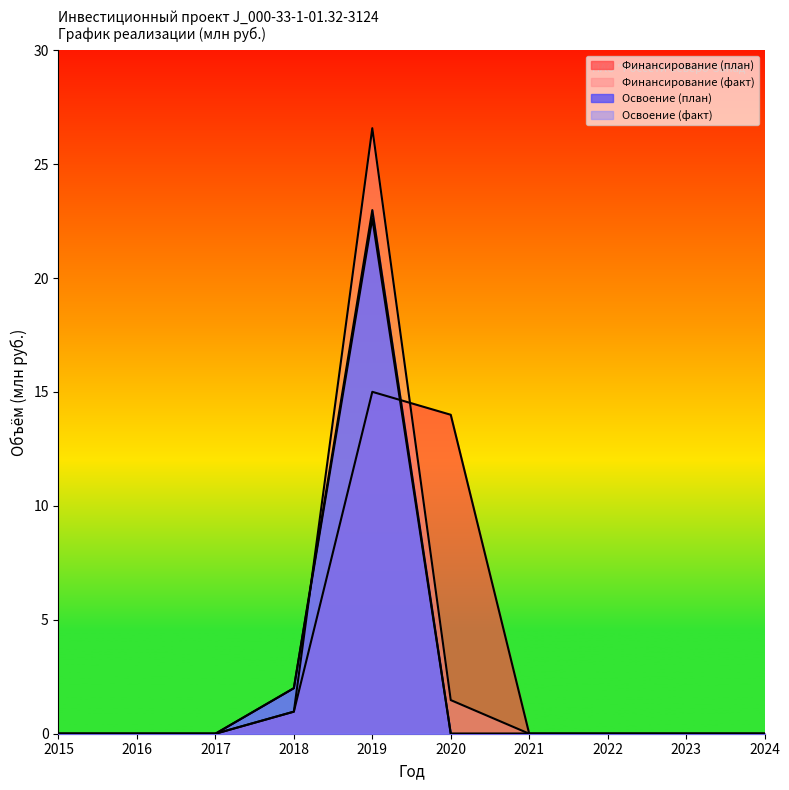

Where do Финансирование (план) and Освоение (план) first cross each other?

2019 and 2020